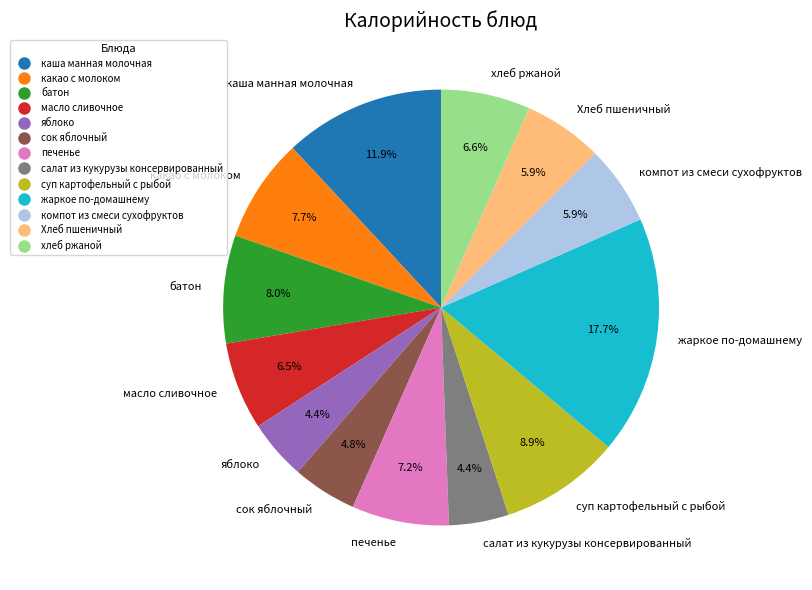

How many slices are in this pie chart?

13